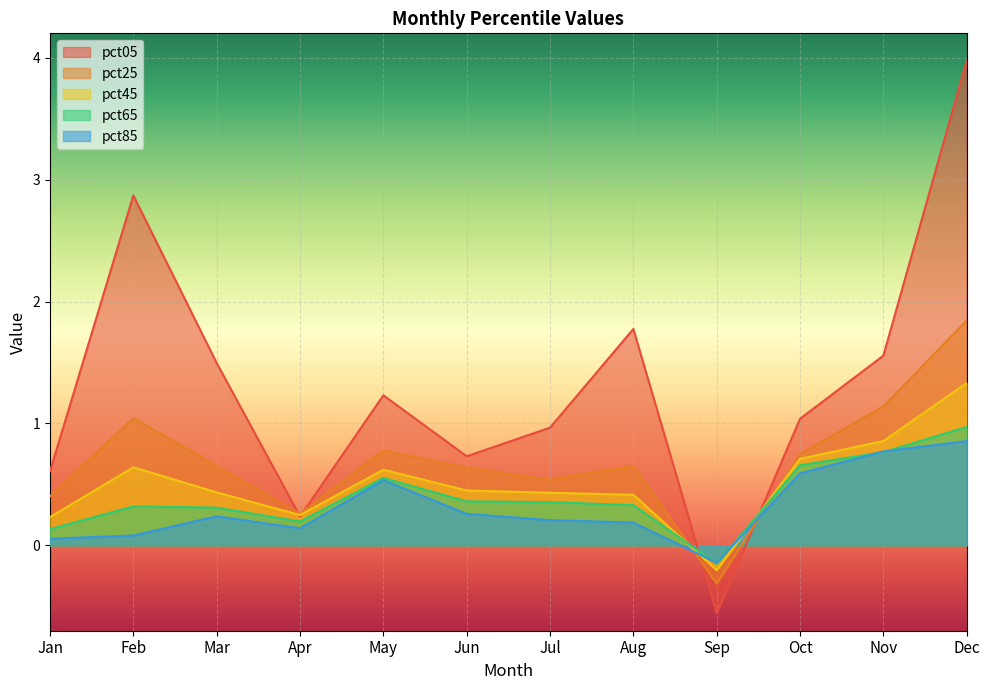

What is the difference between the pct25 values at Feb and Sep?

1.4